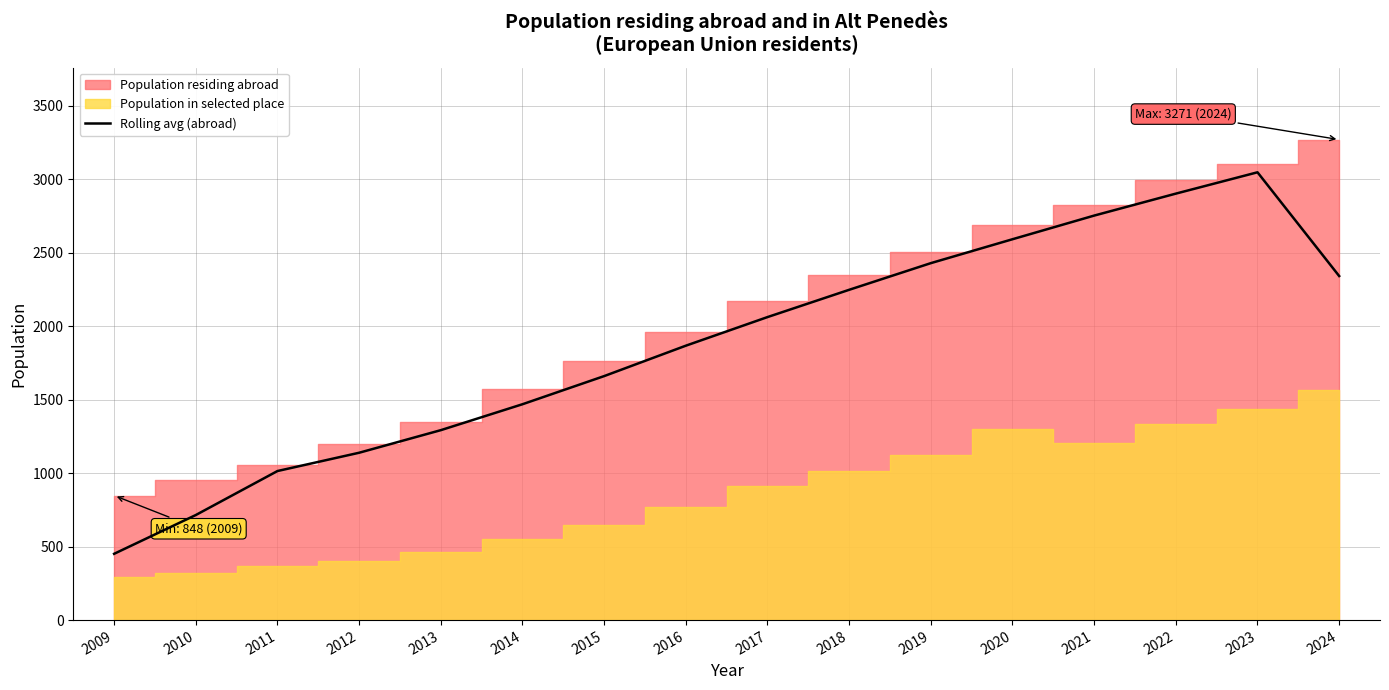

Rank the categories by Rolling avg (abroad) value from highest to lowest.

2023, 2022, 2021, 2020, 2019, 2024, 2018, 2017, 2016, 2015, 2014, 2013, 2012, 2011, 2010, 2009